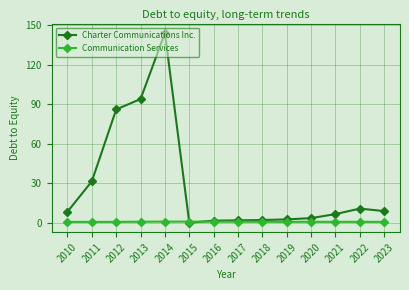

What is the average value of the Charter Communications Inc. series?

28.6